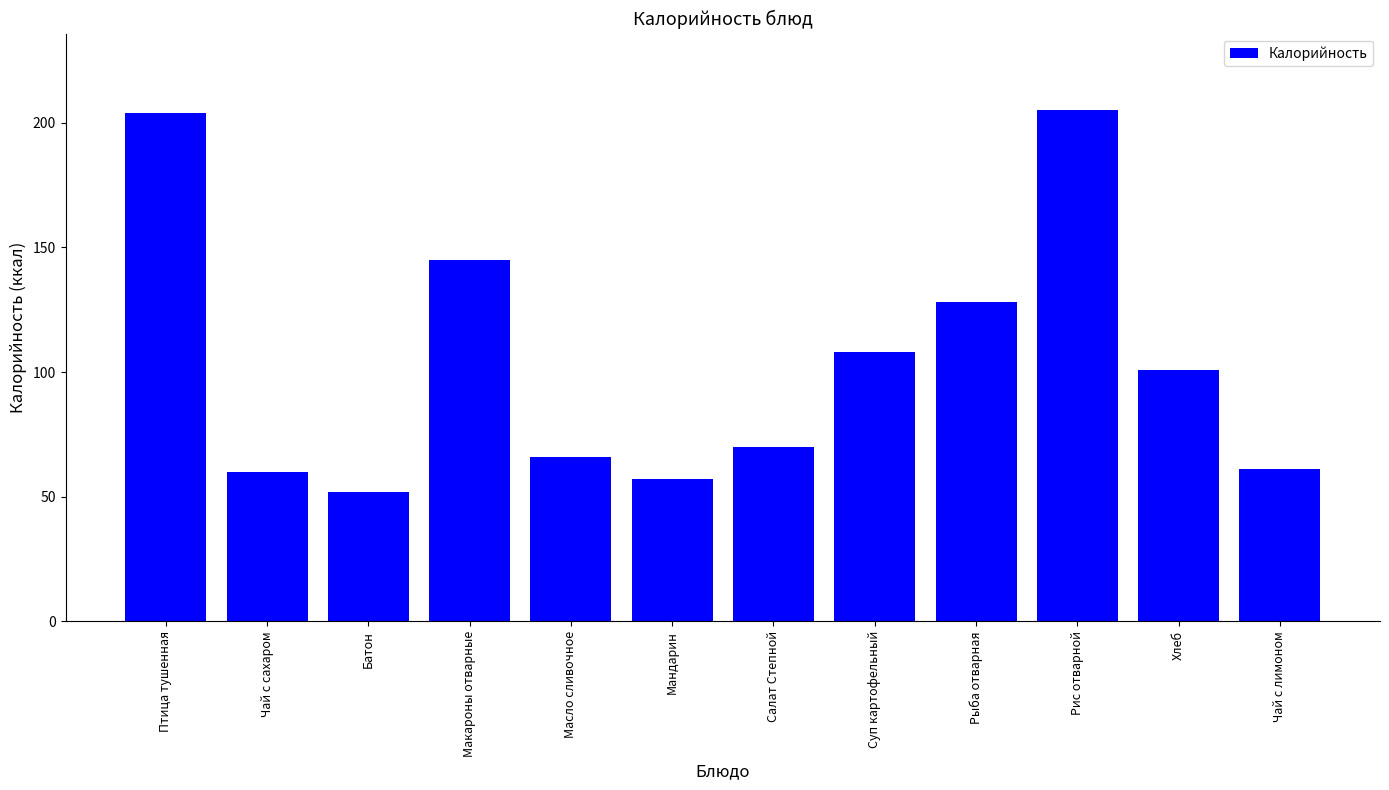

Where is the data nearest to the value 128?

Рыба отварная